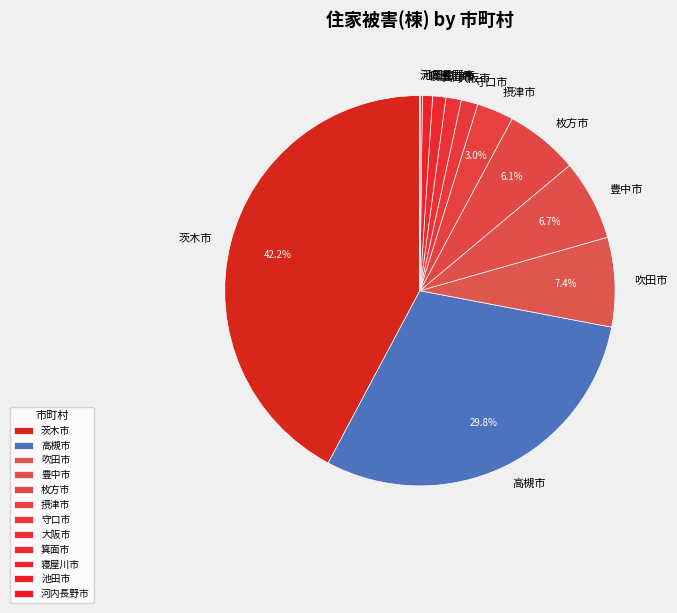

Is there any slice that represents more than half of the pie?

No